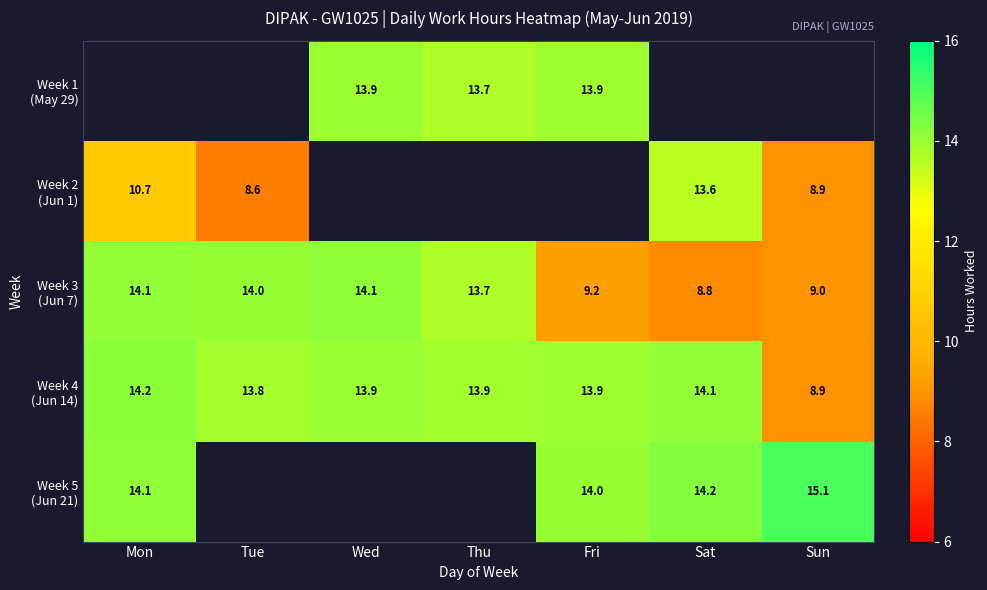

What is the difference between the maximum and minimum values in the Week 5 (Jun 21) series?

1.0